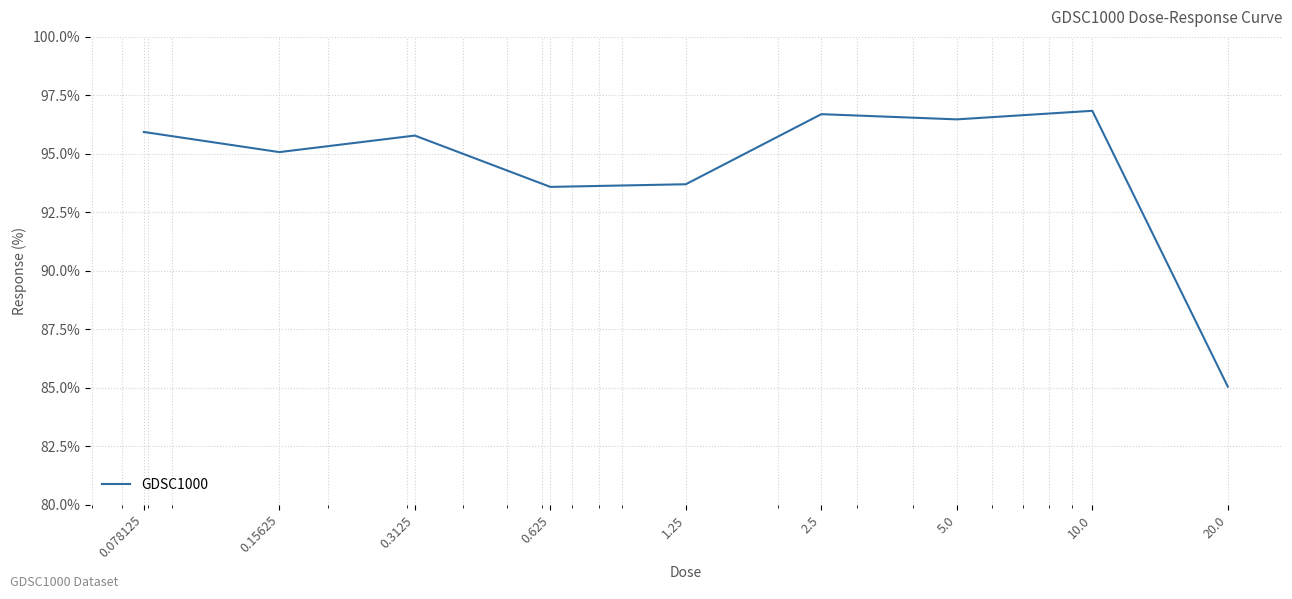

What is the maximum value shown in the chart?

96.8